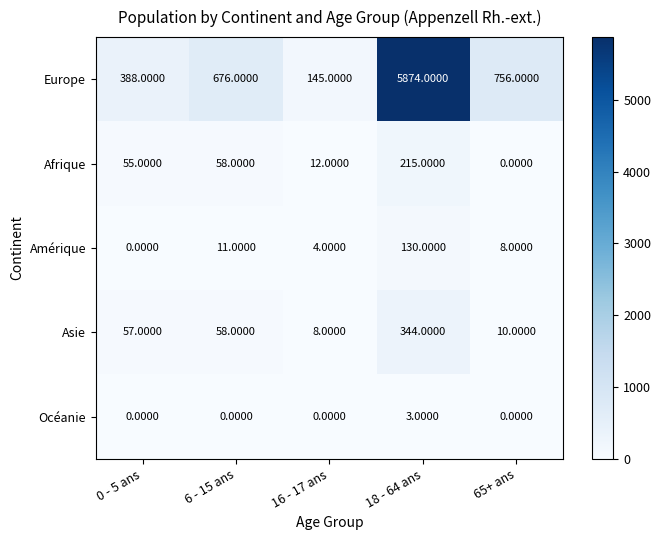

What is the sum of all Océanie values?

3